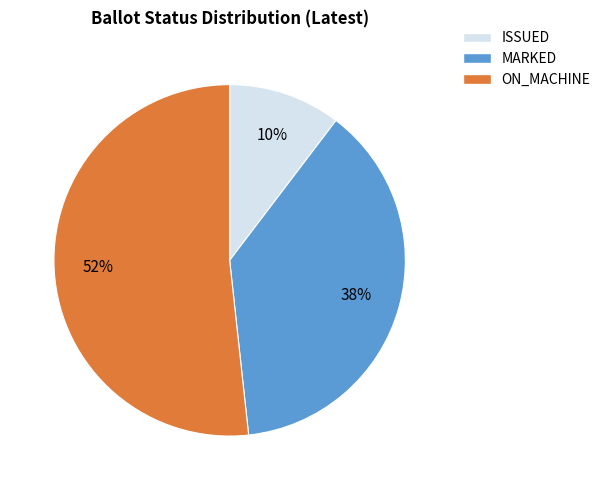

The ON_MACHINE slice represents 39% of the pie. True or false?

False